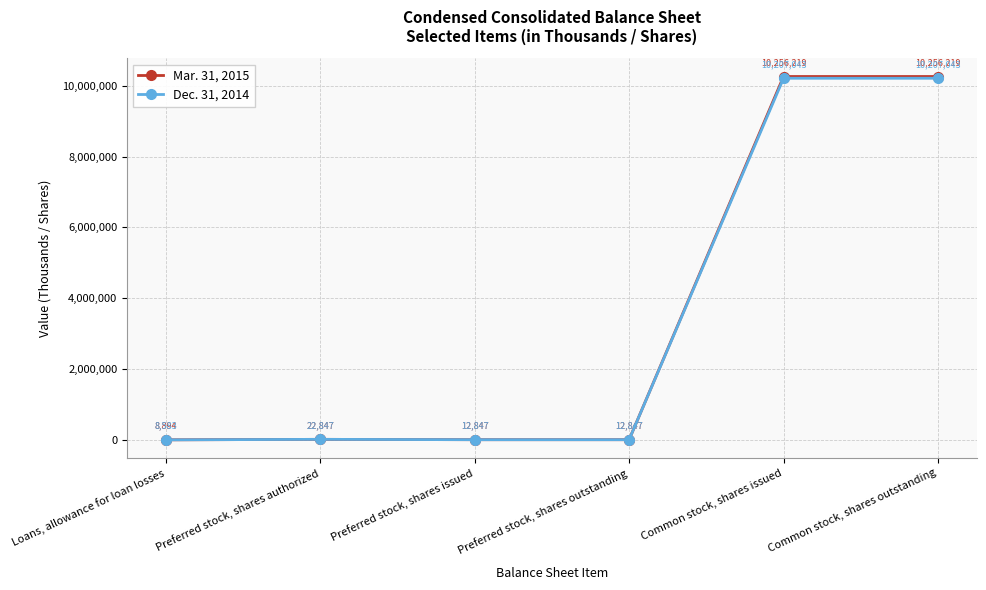

What is the difference between the maximum and minimum values in the Mar. 31, 2015 series?

10247325